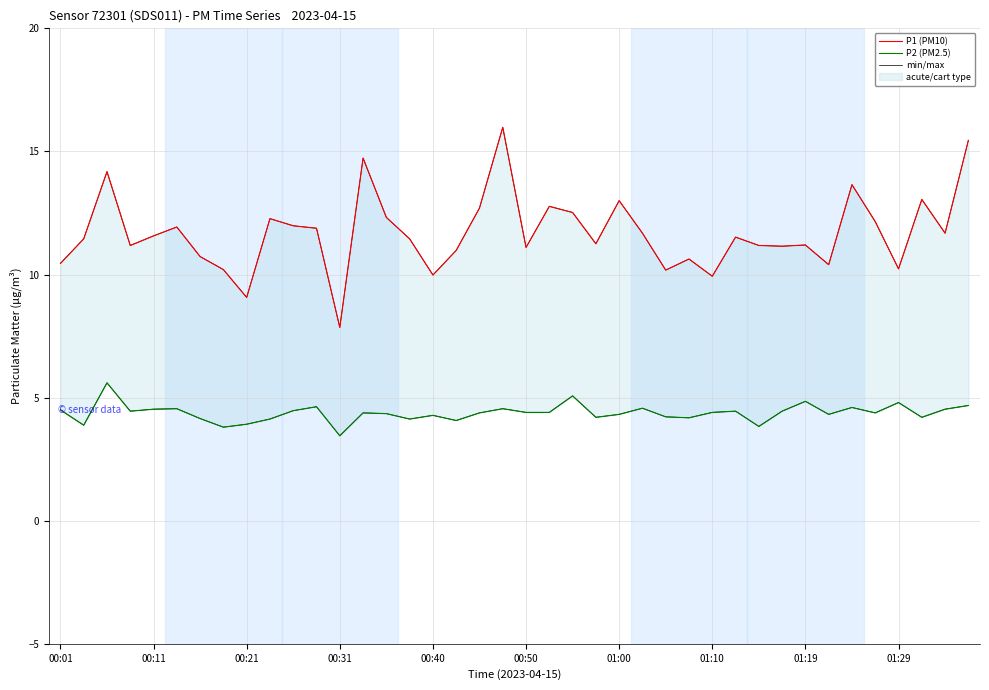

At which category is the sum across all series the highest?

19